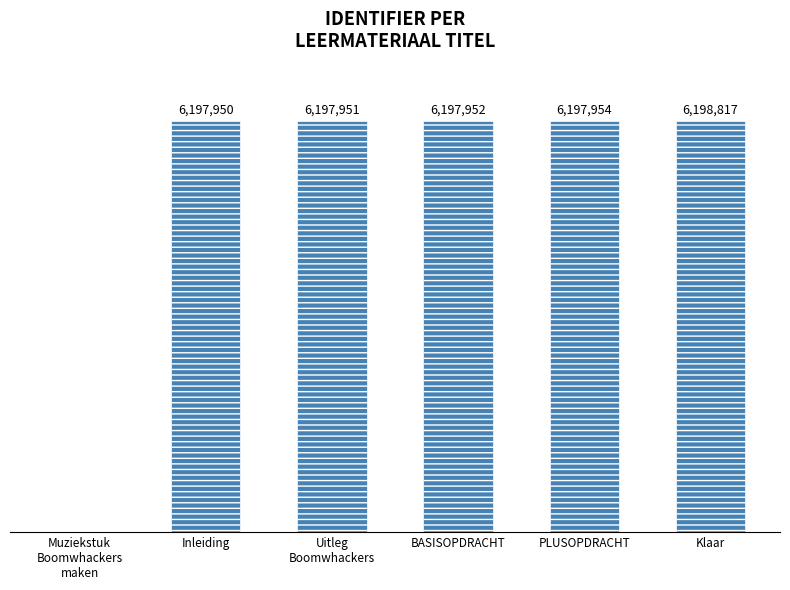

Are the bars horizontal?

No